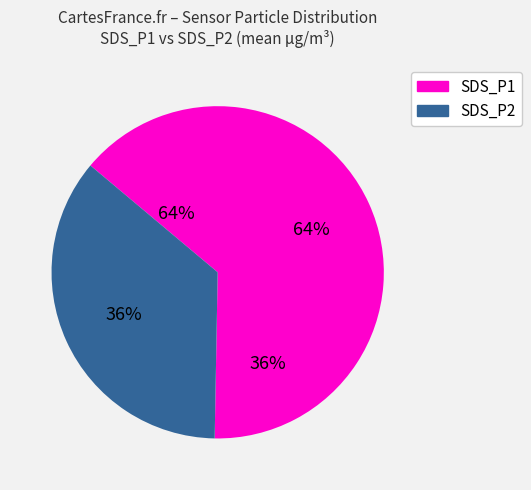

True or false: SDS_P2 accounts for 47% of the total.

False